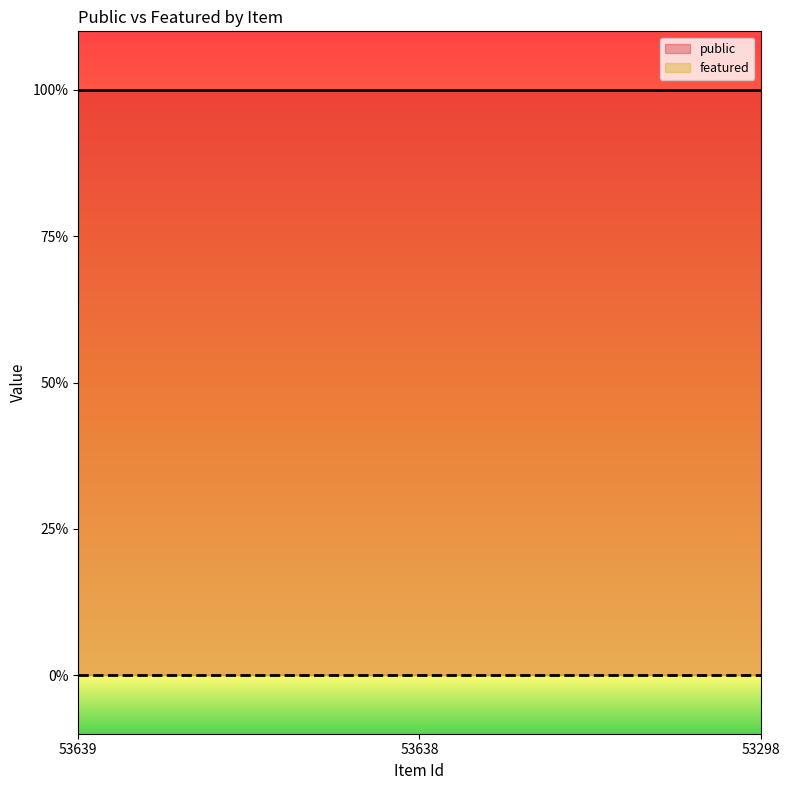

How many series are shown in this chart?

2